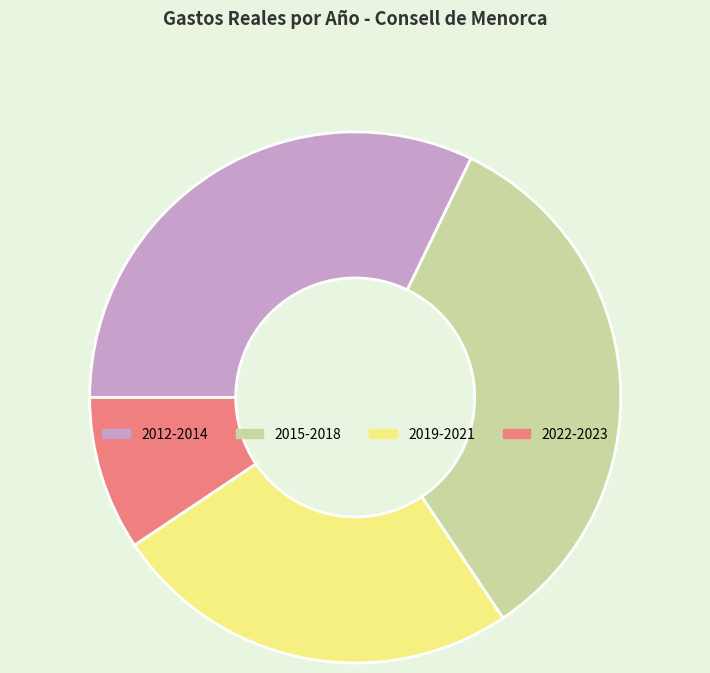

How many segments does this pie chart have?

4